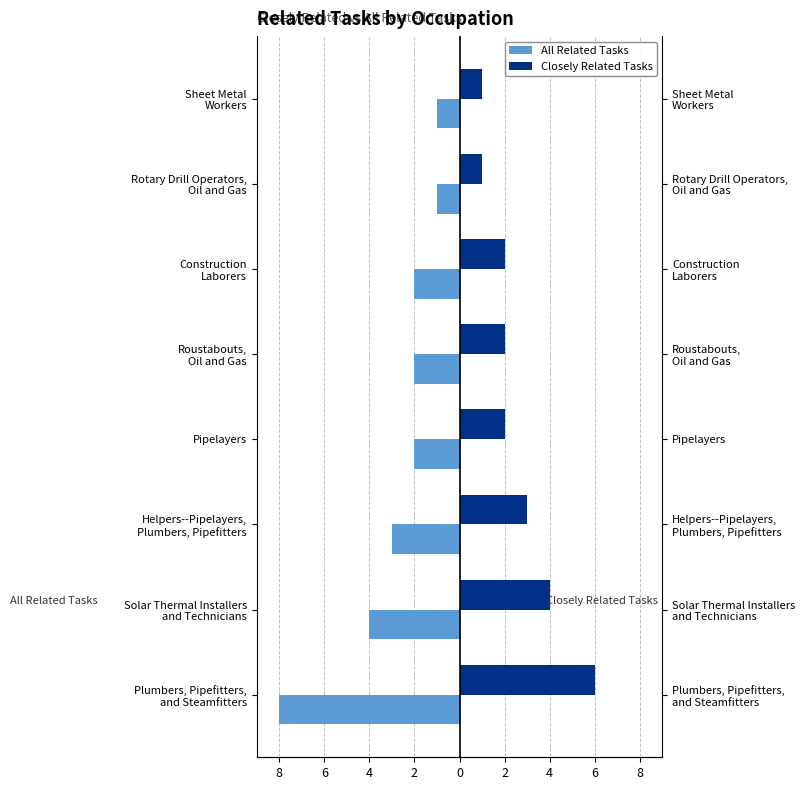

True or false: Closely Related Tasks has a value of 2 at Solar Thermal Installers and Technicians.

False